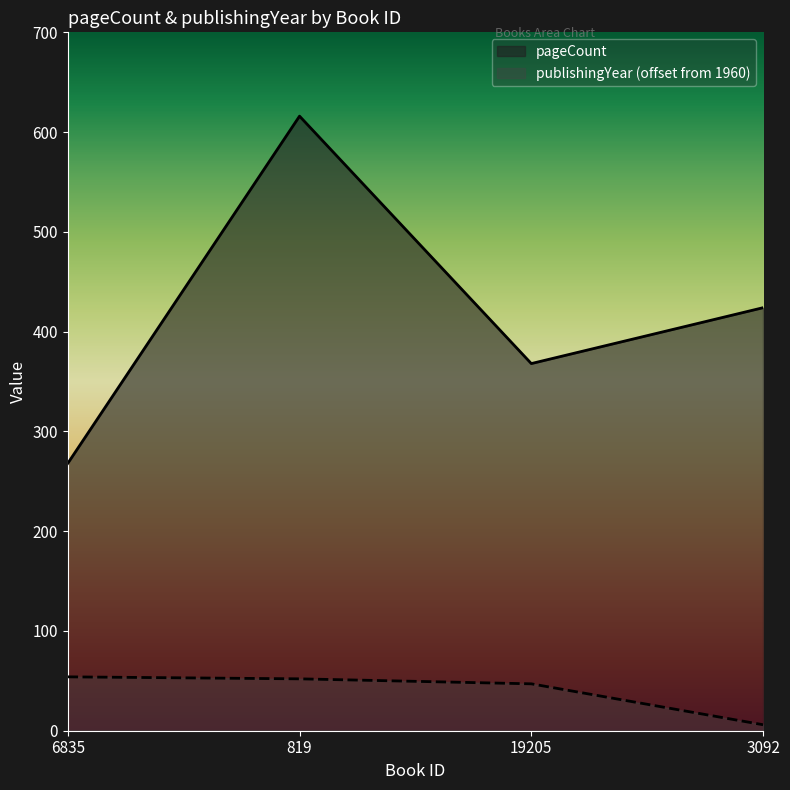

How many values in the pageCount series exceed 424?

1